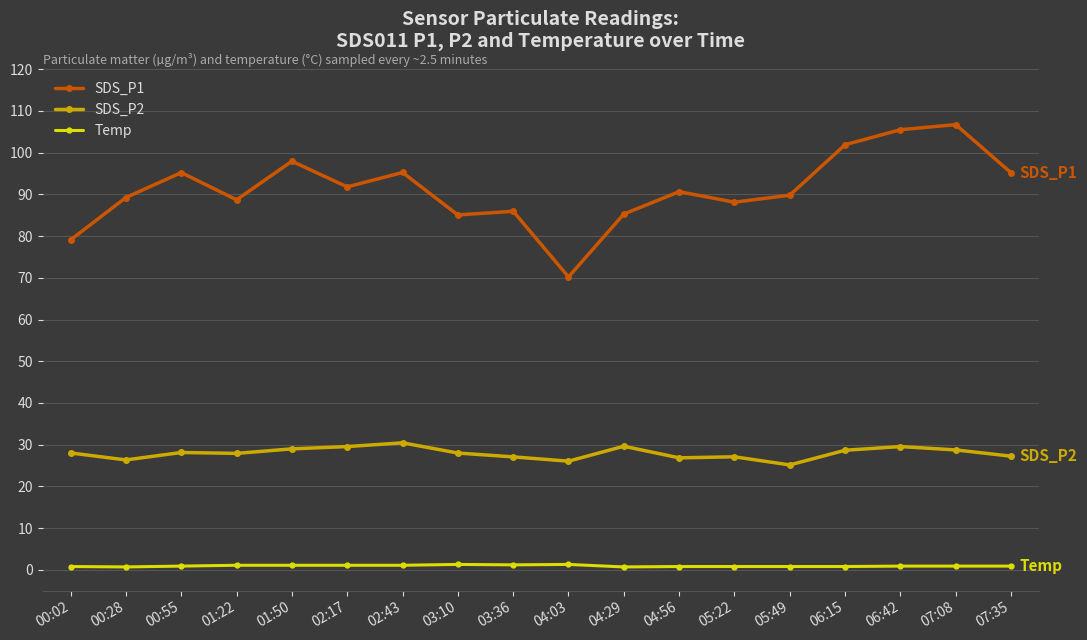

Between 00:28 and 06:15, which series saw the biggest shift?

SDS_P1